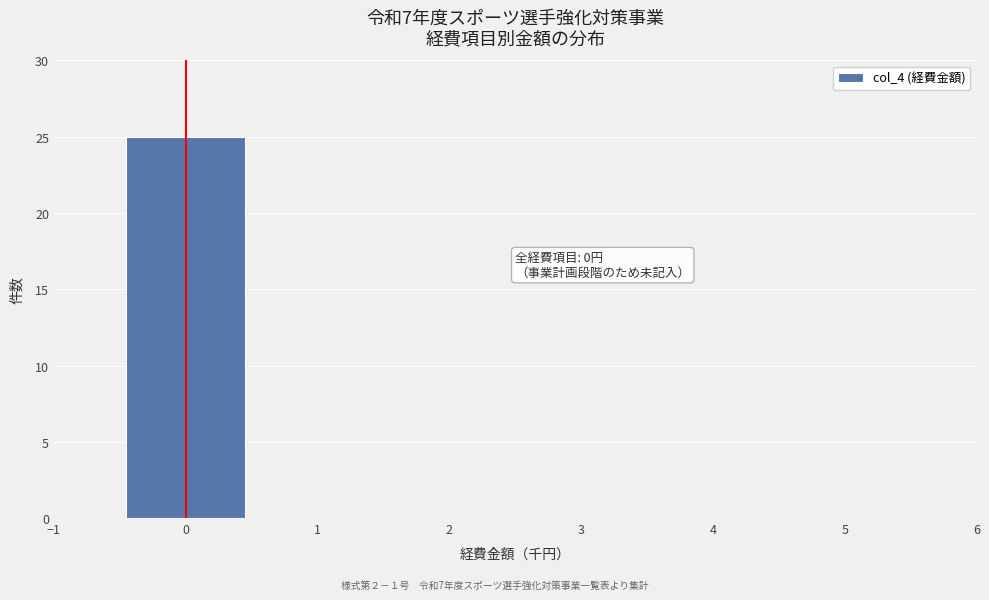

Over which range of the x-axis is the bar tallest?

-0.5 to 0.5